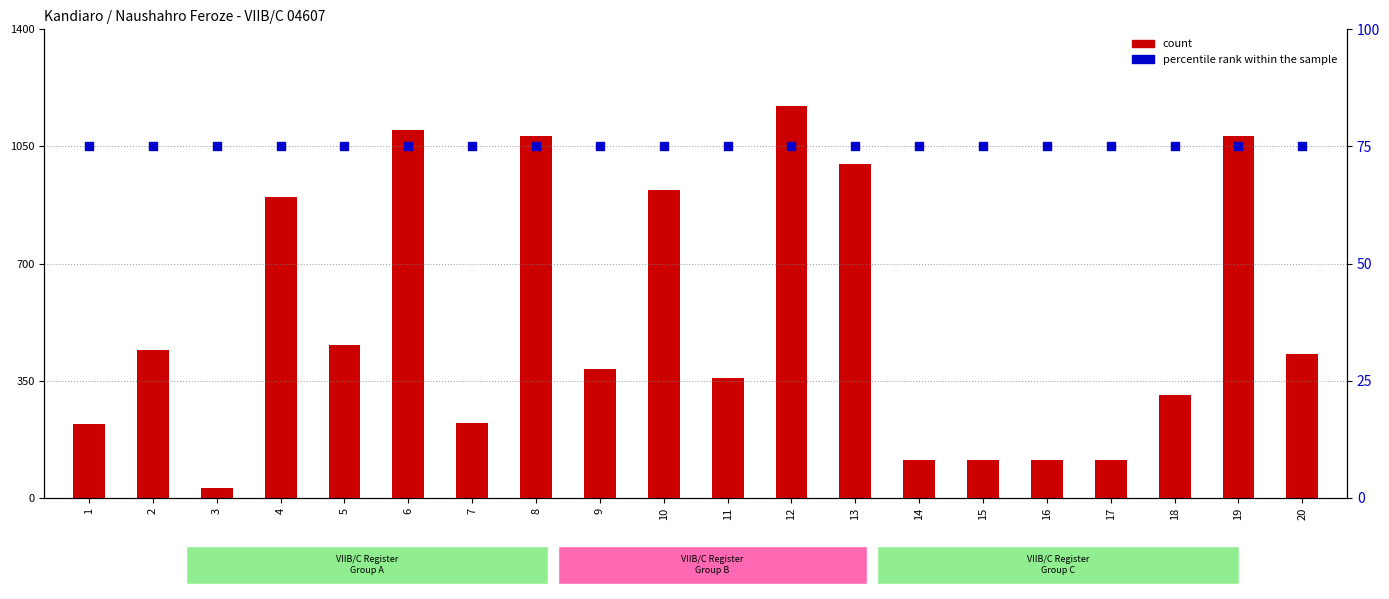

Which series has the widest spread of Y values?

count